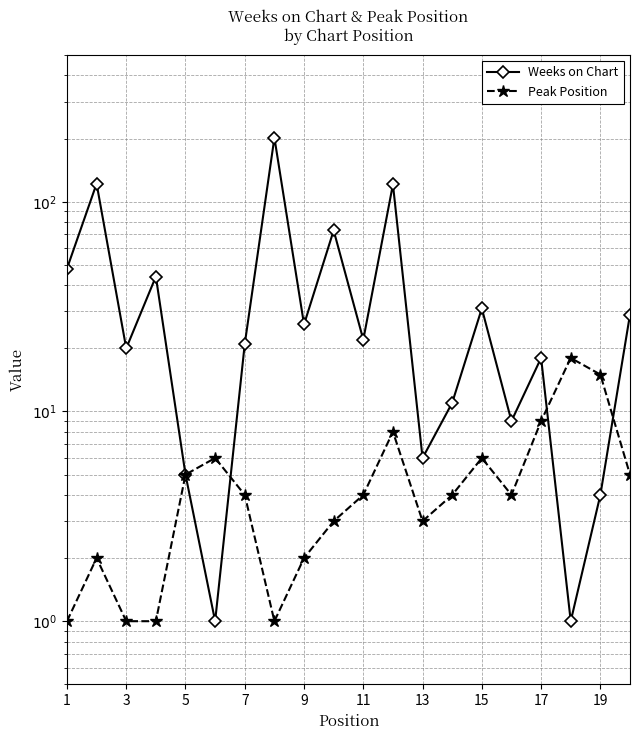

Which series has the widest spread of values?

Weeks on Chart